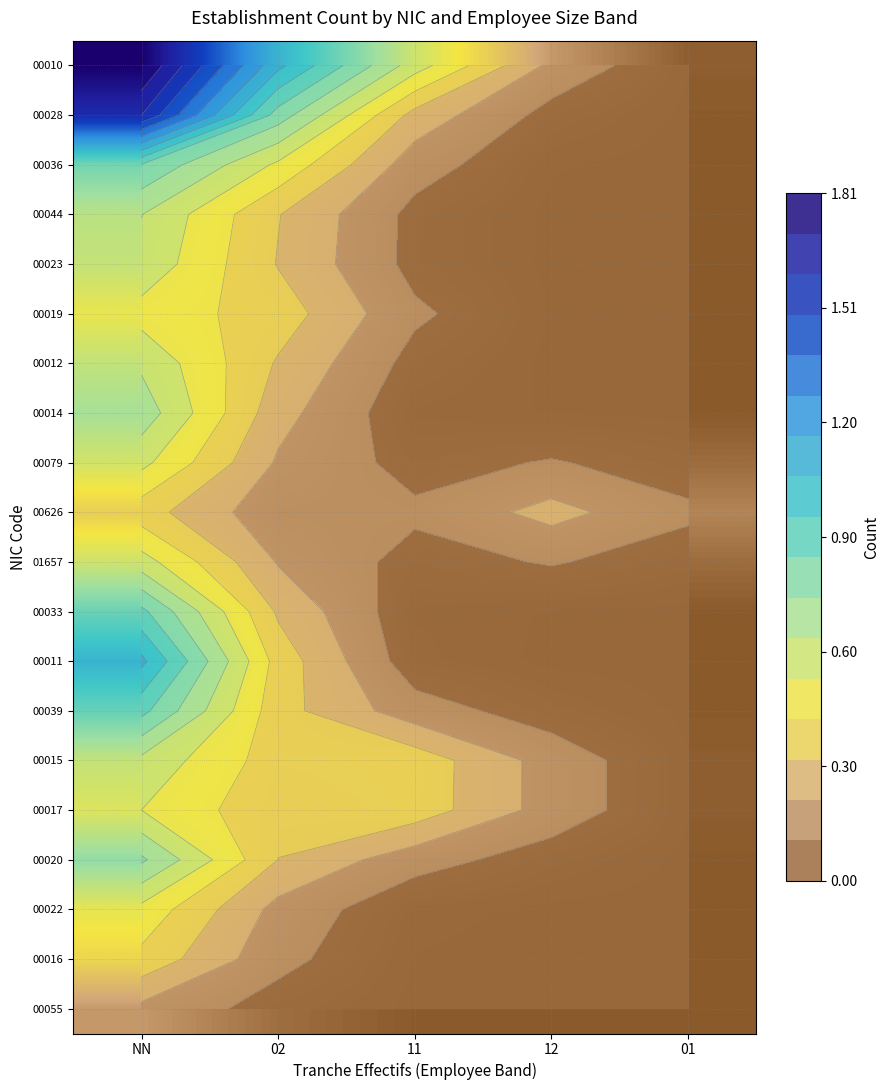

At which category is the sum across all series the highest?

NN